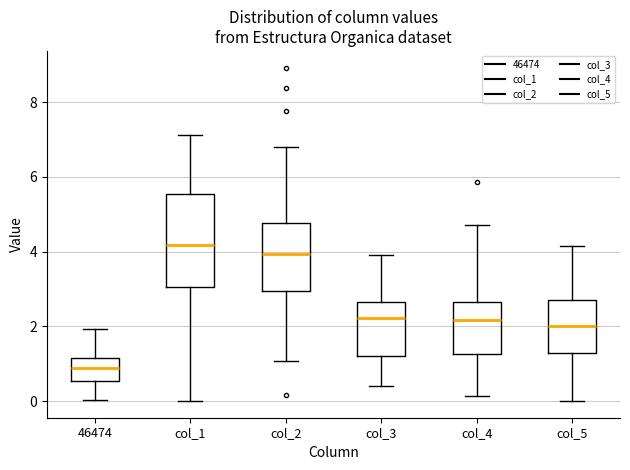

Which box is the tallest, from its lower edge to its upper edge?

col_1